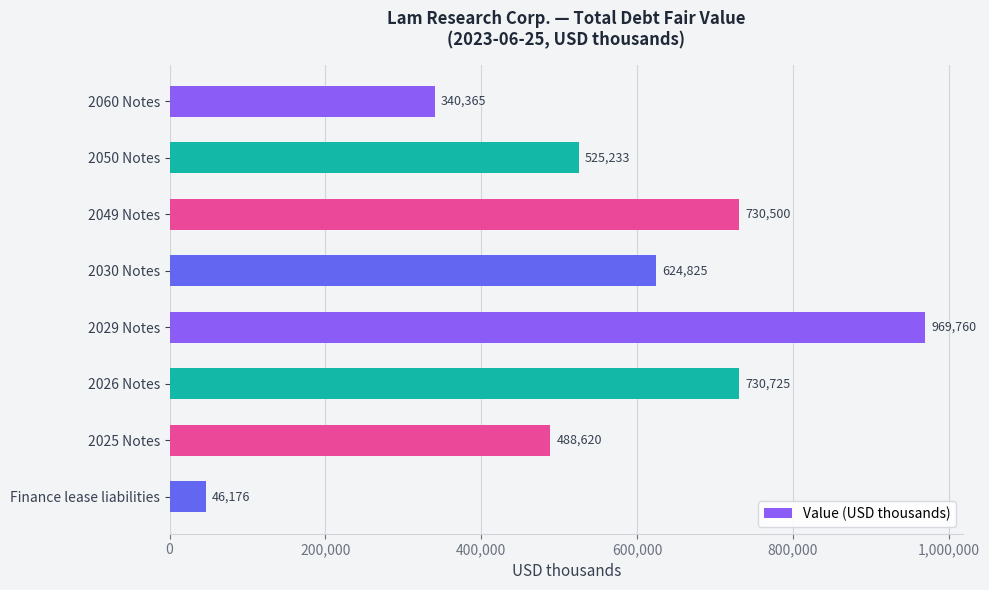

What position from the bottom is 2050 Notes?

7